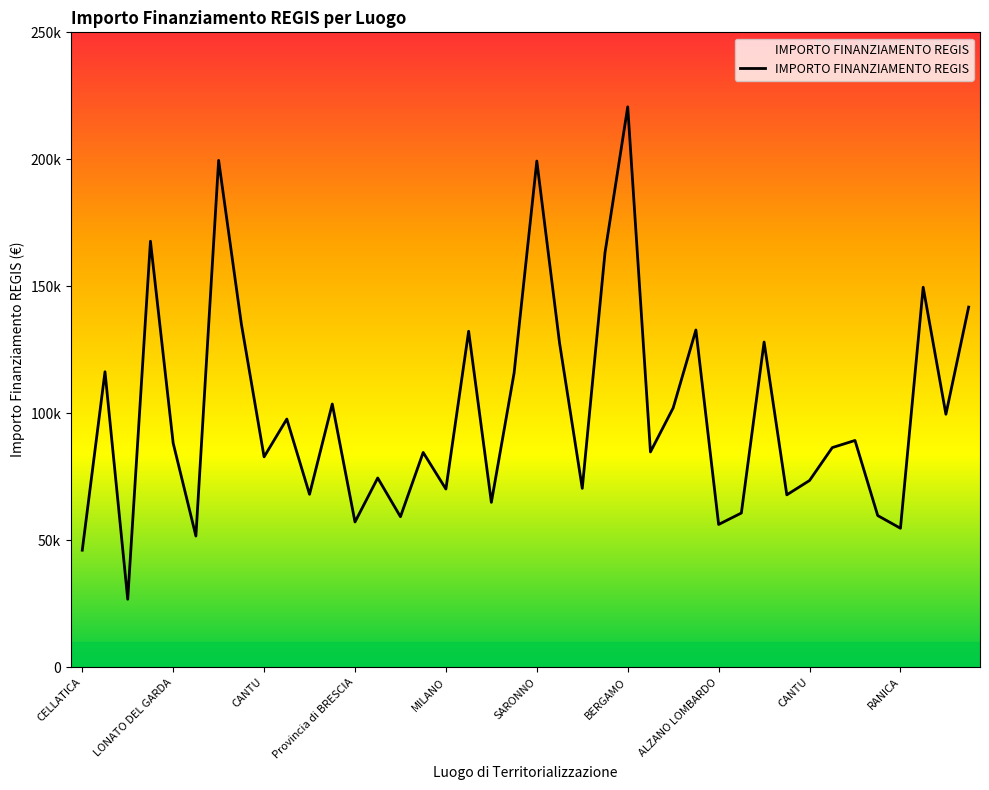

Does the chart have visible grid lines?

No